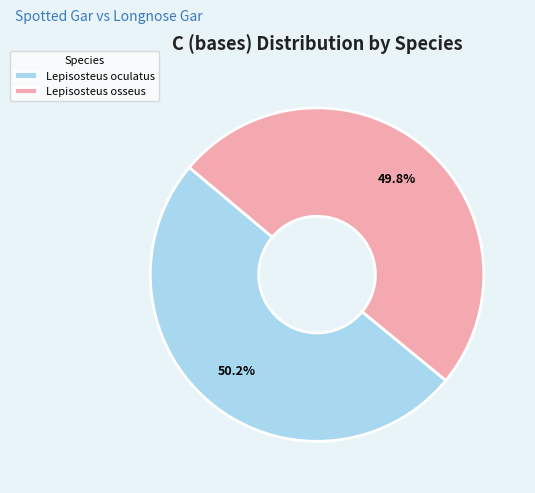

To the nearest percent, what is the combined percentage of Lepisosteus oculatus and Lepisosteus osseus?

100%